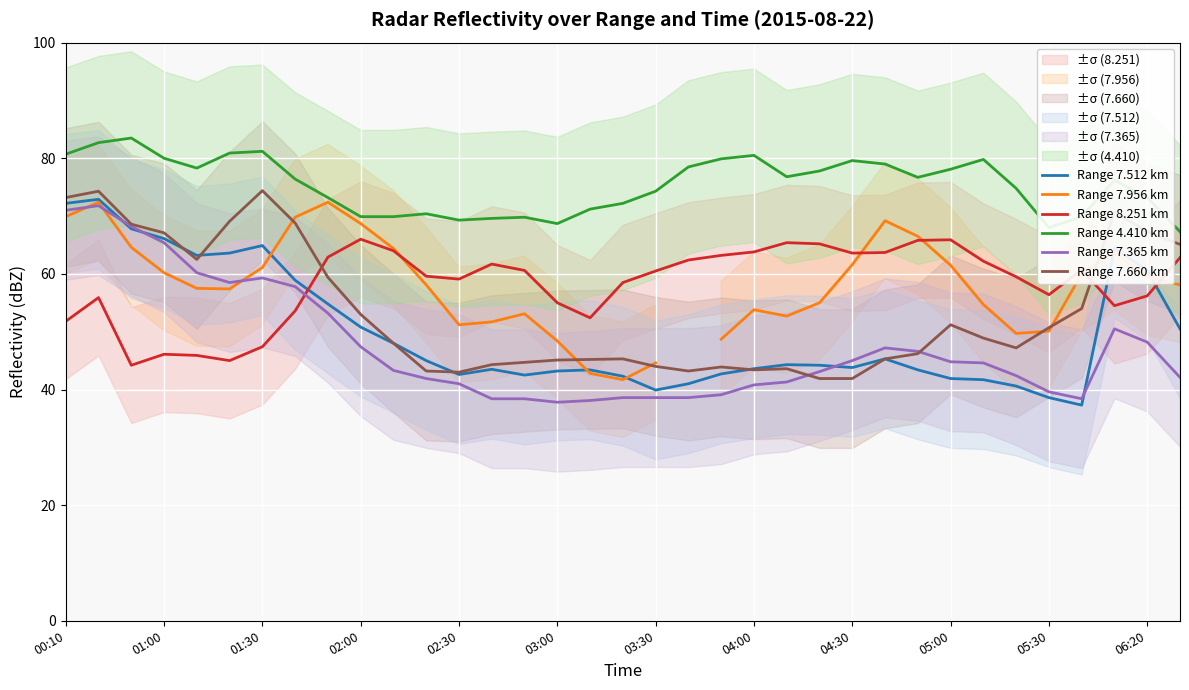

How many intersections are there between Range 7.365 km and Range 7.956 km?

3